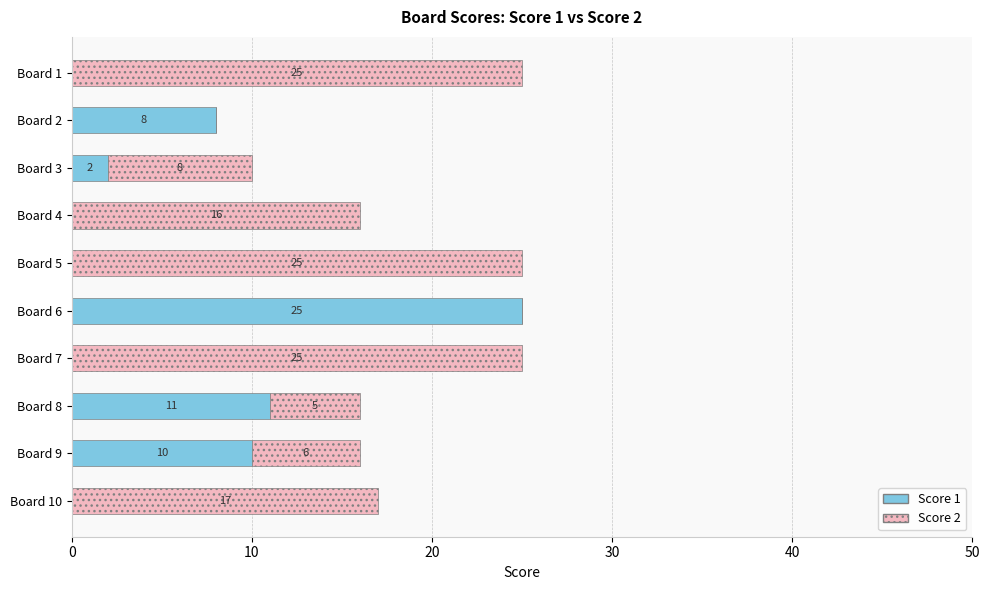

How many distinct data groups are displayed?

2